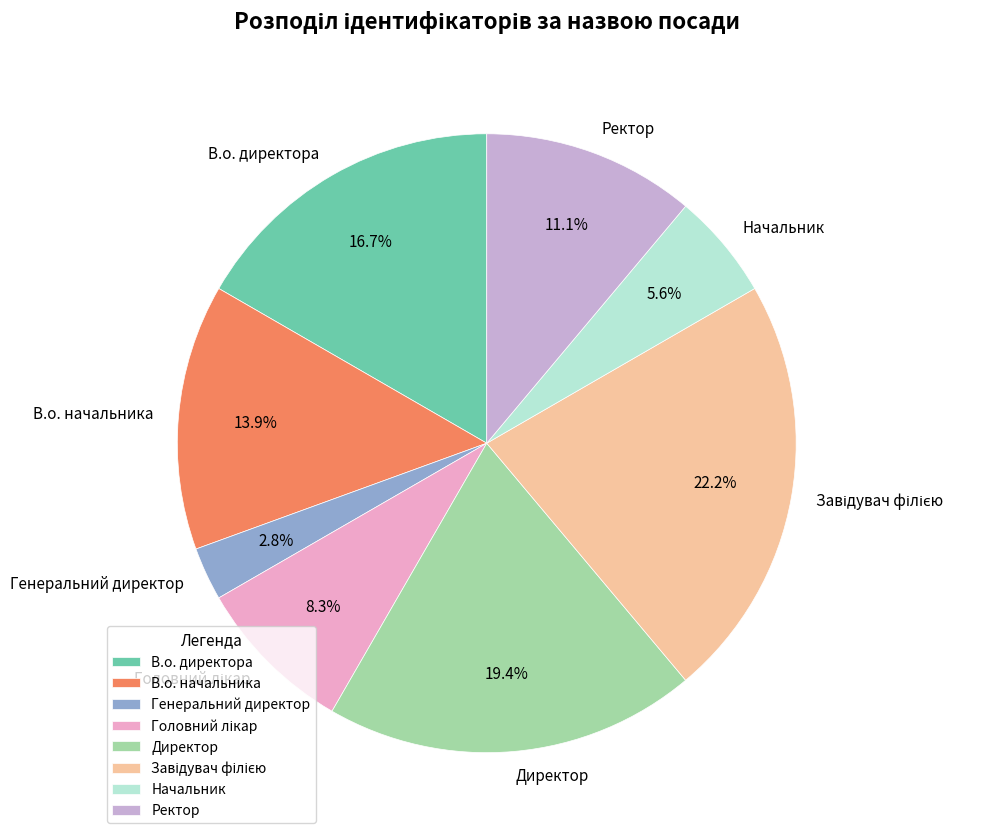

Which slice is the smallest?

Генеральний директор